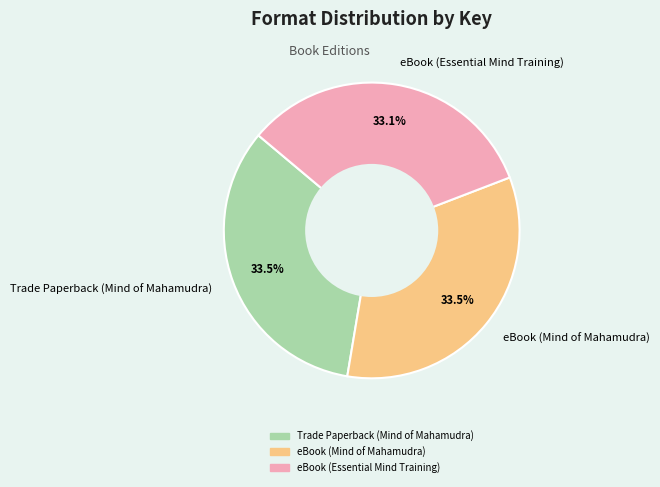

Does any single category account for the majority?

No